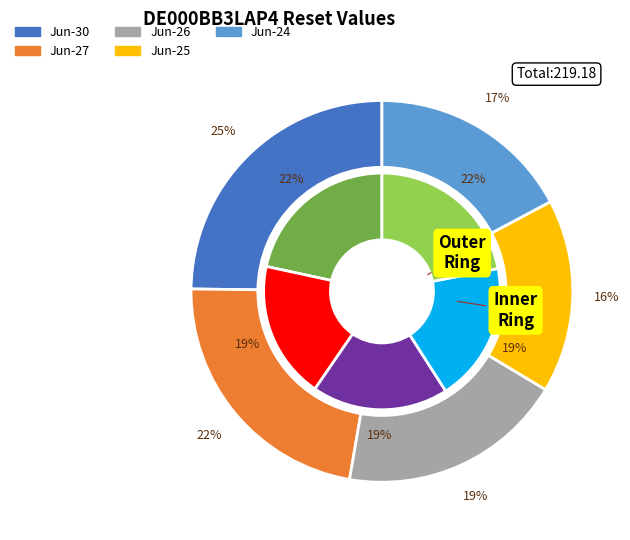

Combined, do 2025-06-24 and 2025-06-17 account for over 50%?

No